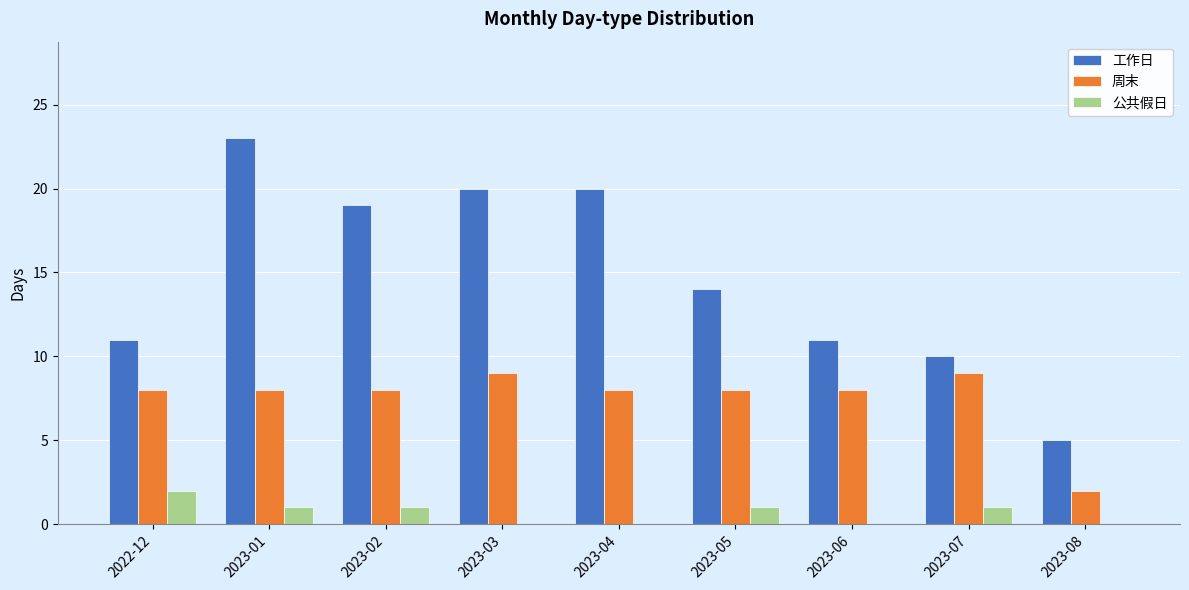

What is the sum of the 工作日 values at 2023-02 and 2023-08?

24